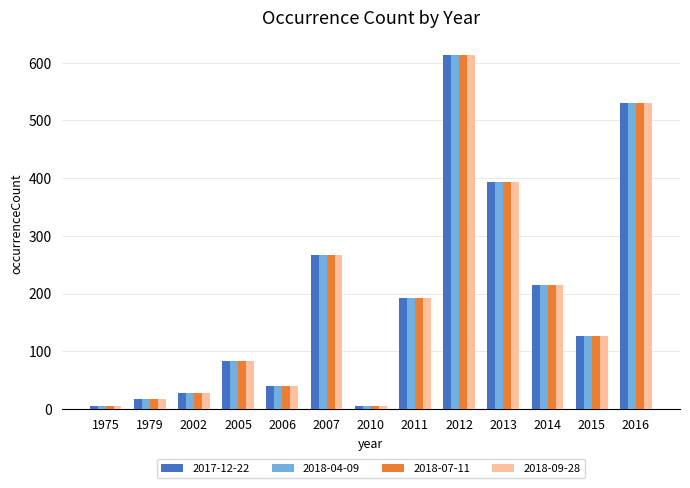

What is the total value across all series at 2006?

160